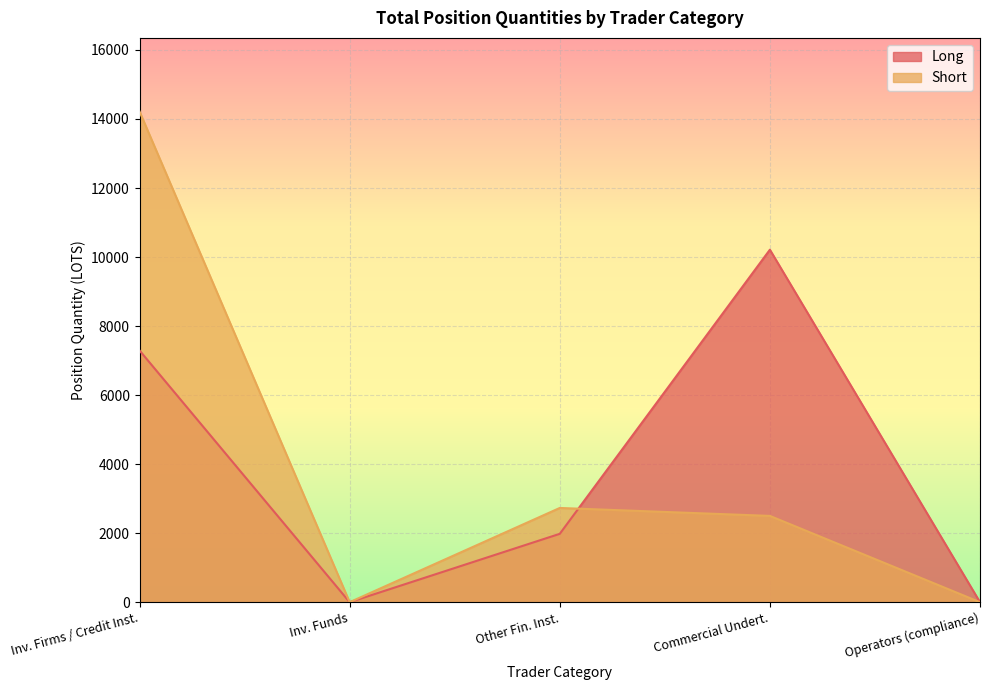

What is the spread (max minus min) of values at Commercial Undert.?

7712.1